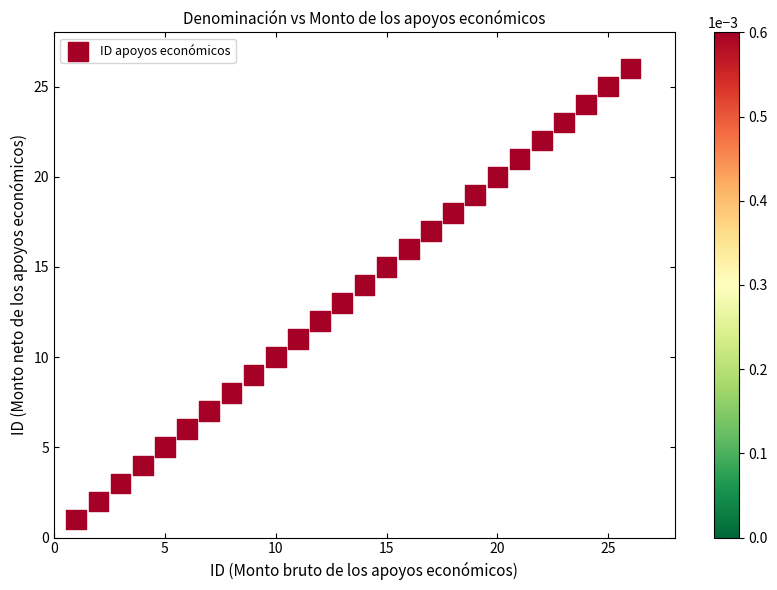

What is the range of X values (max minus min)?

25